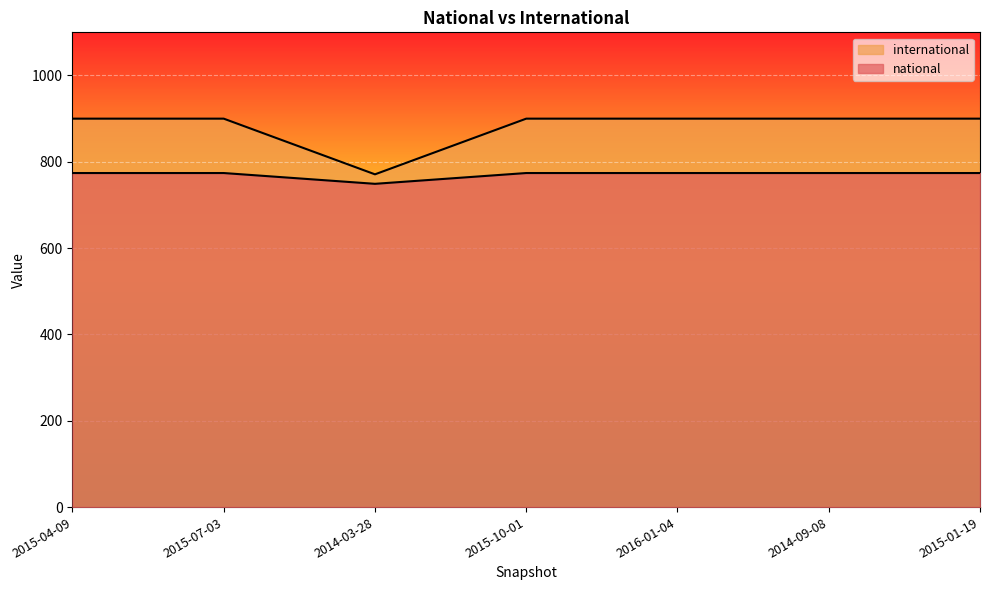

In national, how many points are lower than both neighbors (excluding endpoints)?

1